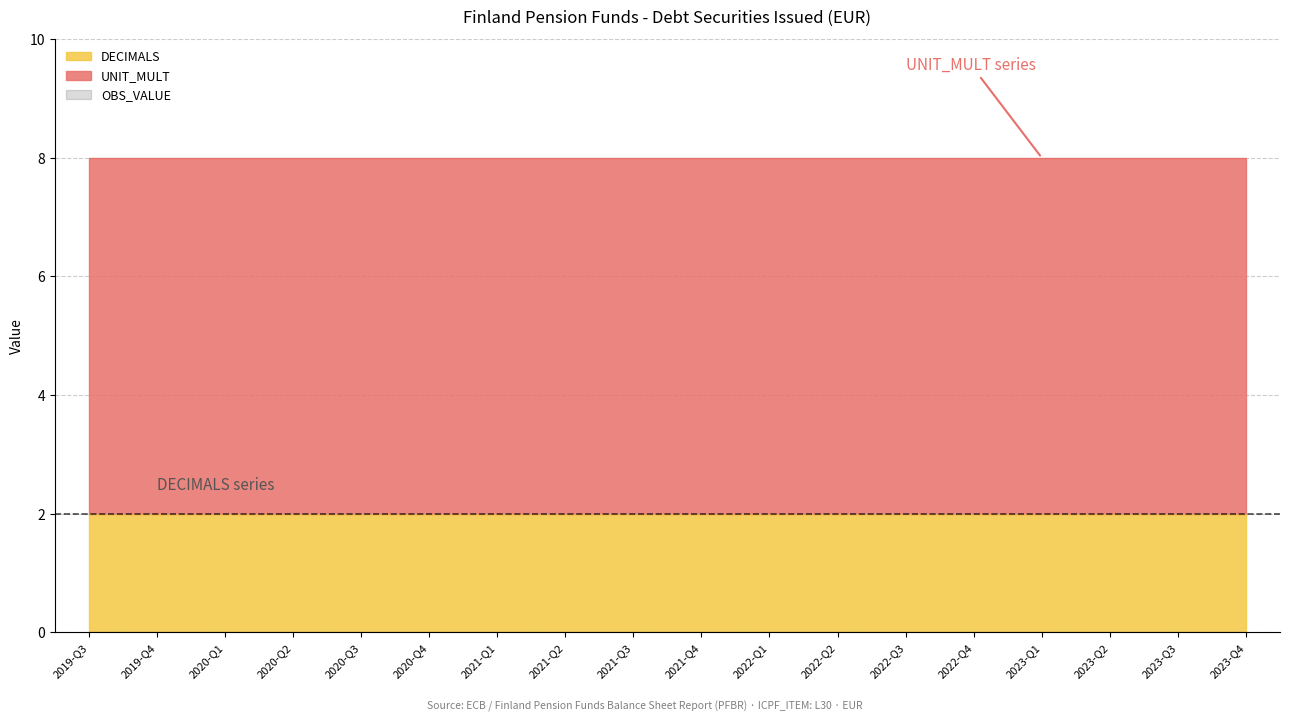

What is the label of the 12th point from the right?

2021-Q1